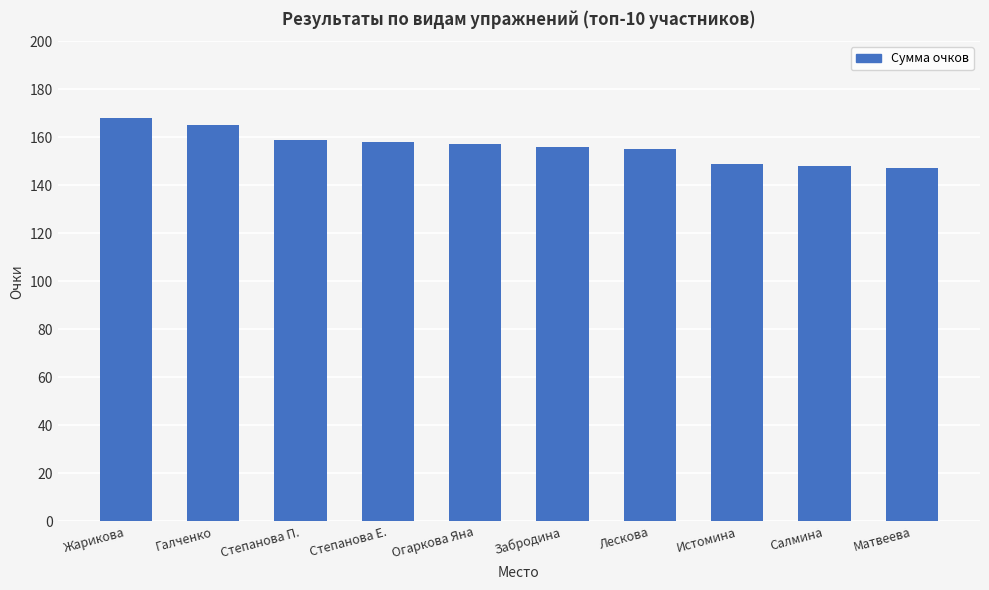

At which category does the chart reach its peak across all series?

Жарикова